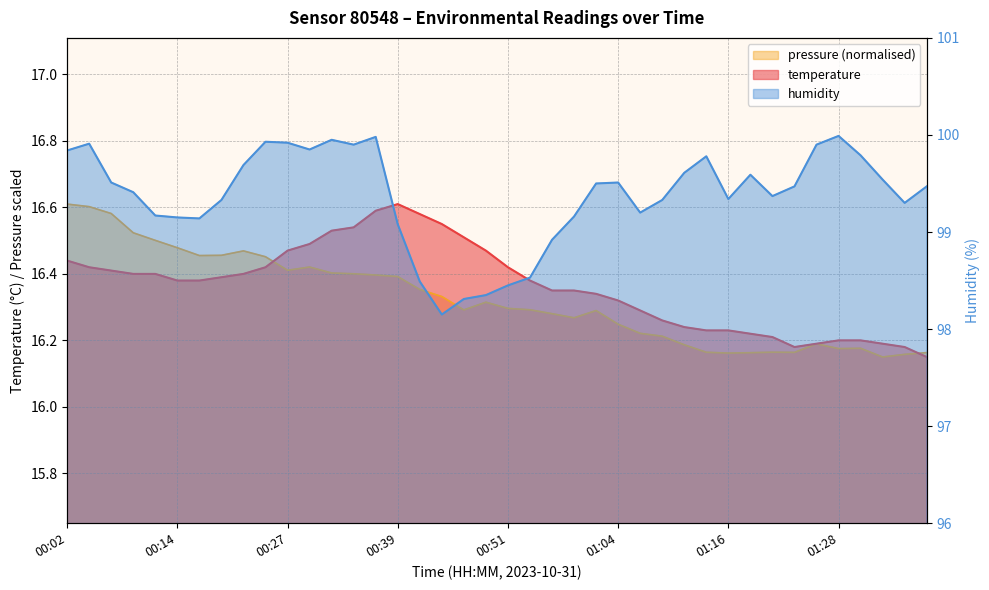

What is the difference between the highest and lowest values at 00:09?

83.0